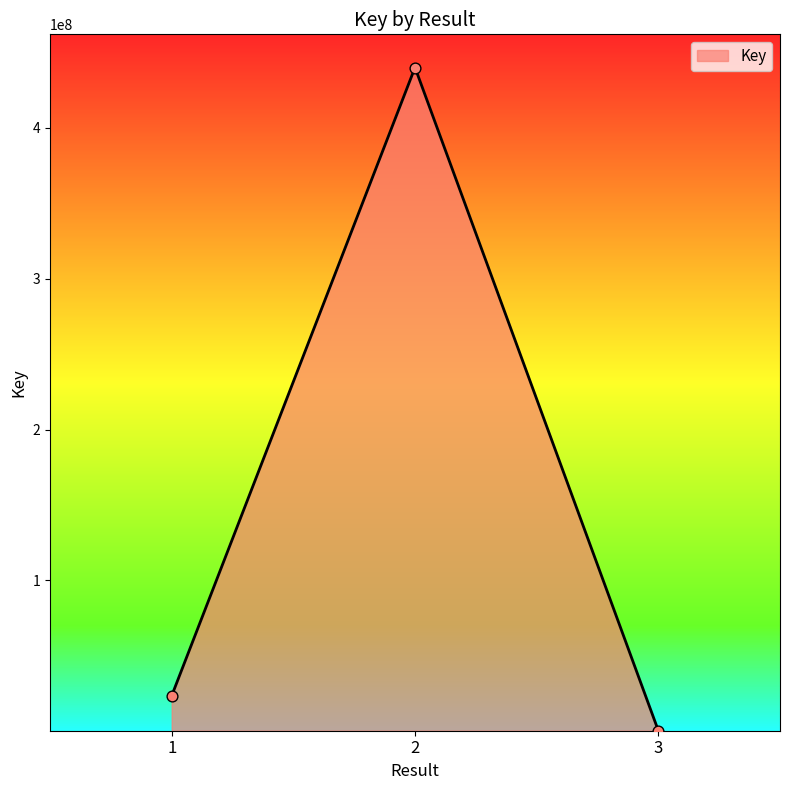

Between 3 and 1, which is larger?

1